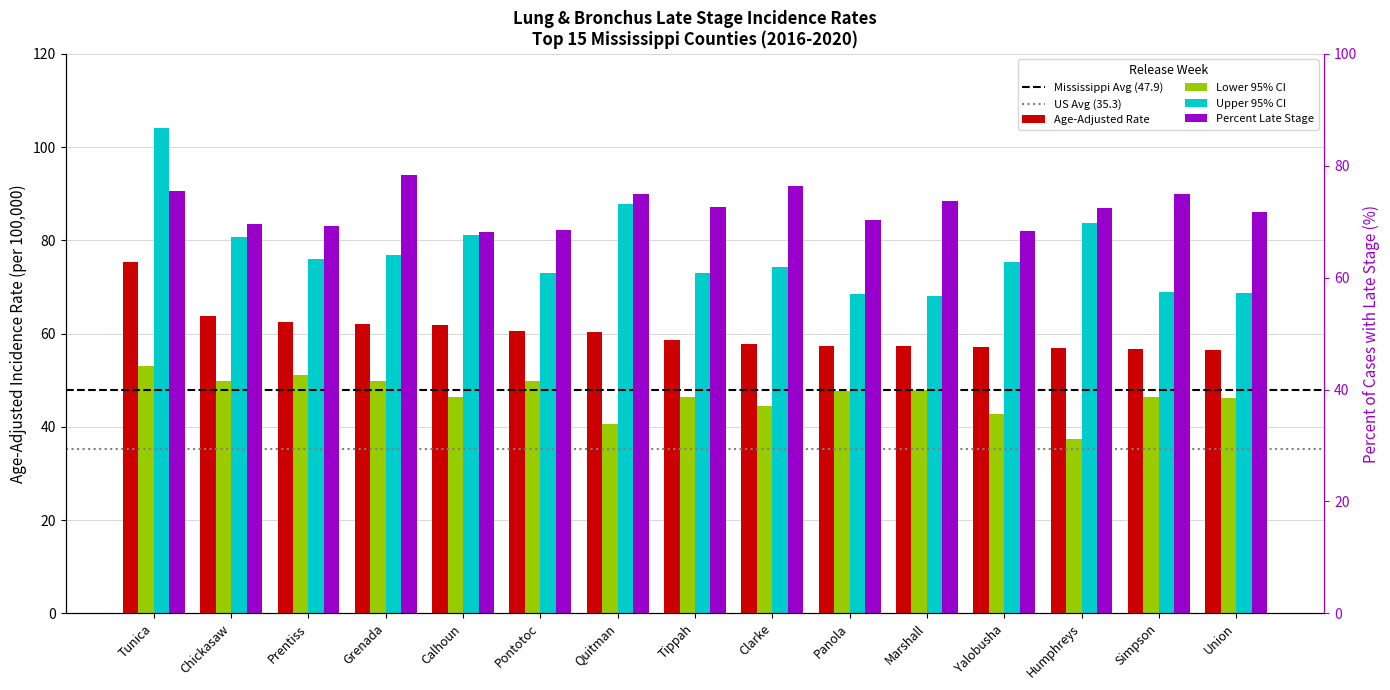

At Clarke, list the series in order from smallest to largest.

Lower 95% CI, Age-Adjusted Rate, Upper 95% CI, Percent Late Stage